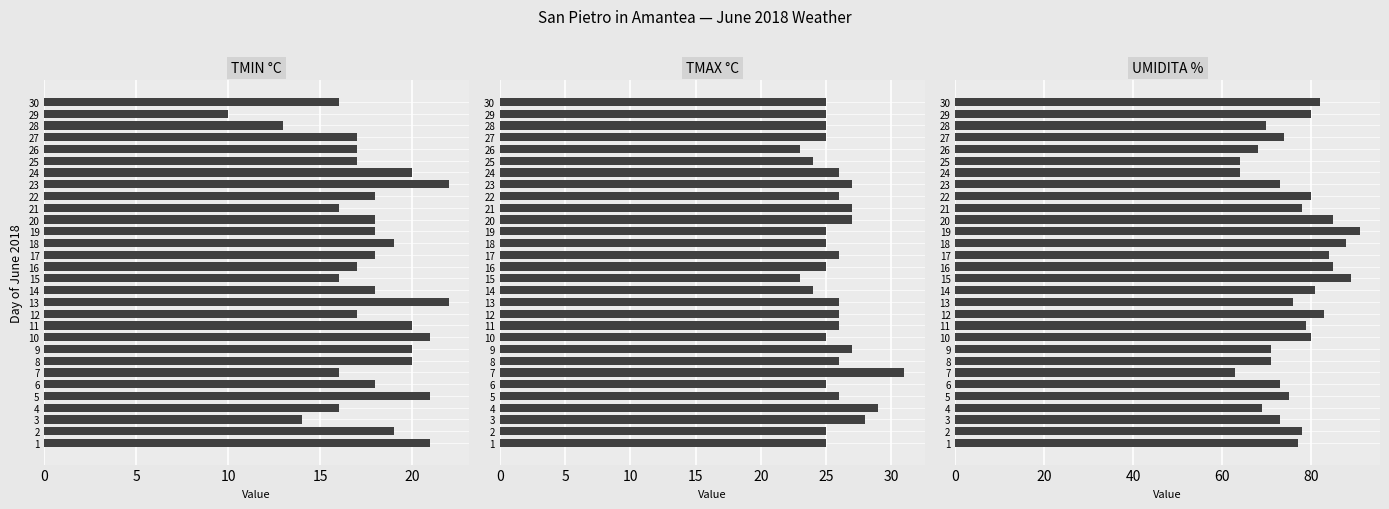

Which series has the widest spread of values?

UMIDITA %